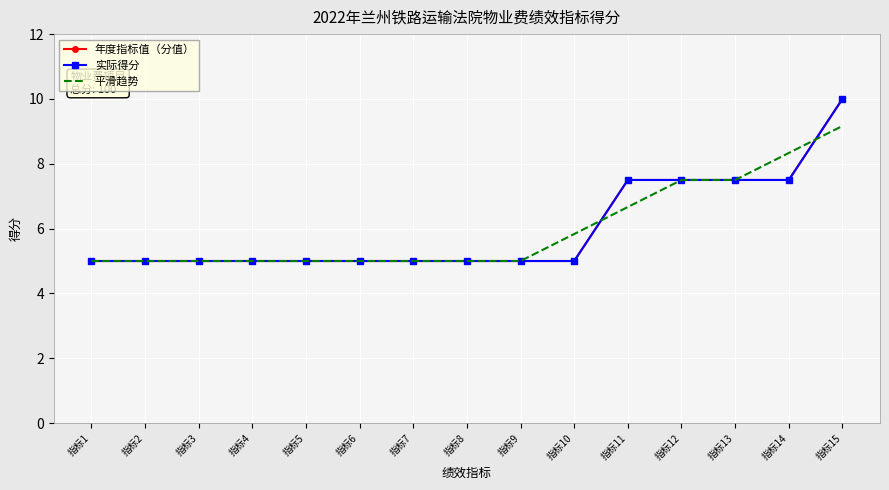

True or false: 实际得分 has a value of 2.7 at 指标6.

False